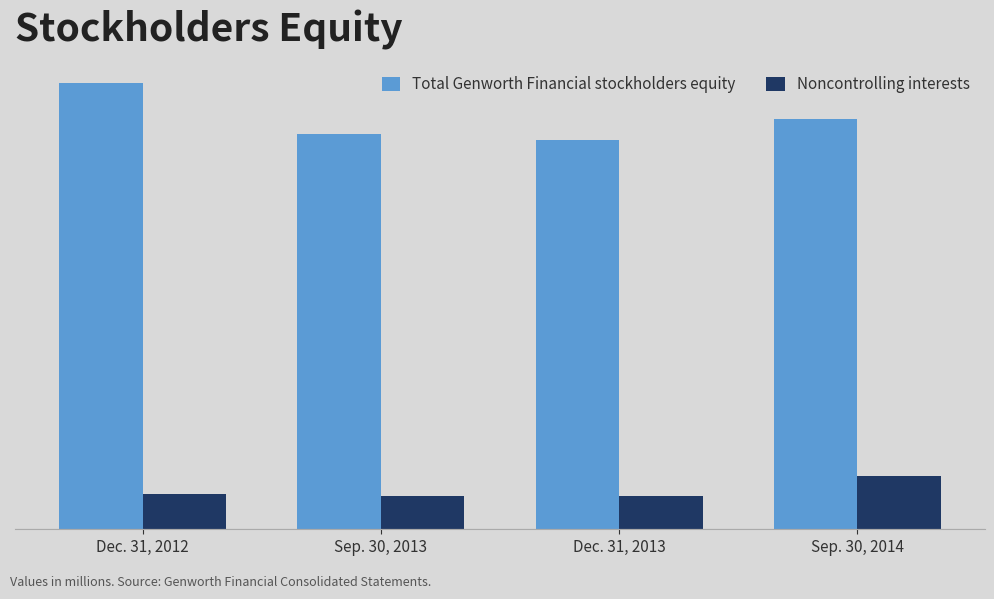

What is the label of the 1st bar from the left?

Dec. 31, 2012